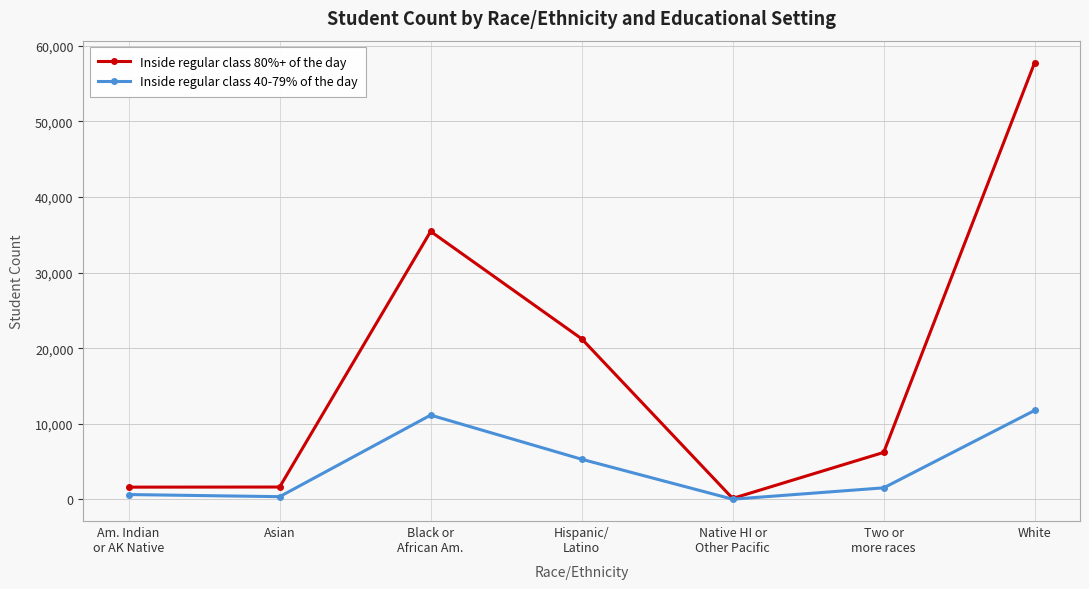

What is the difference between the maximum and minimum values in the Inside regular class 40-79% of the day series?

11745